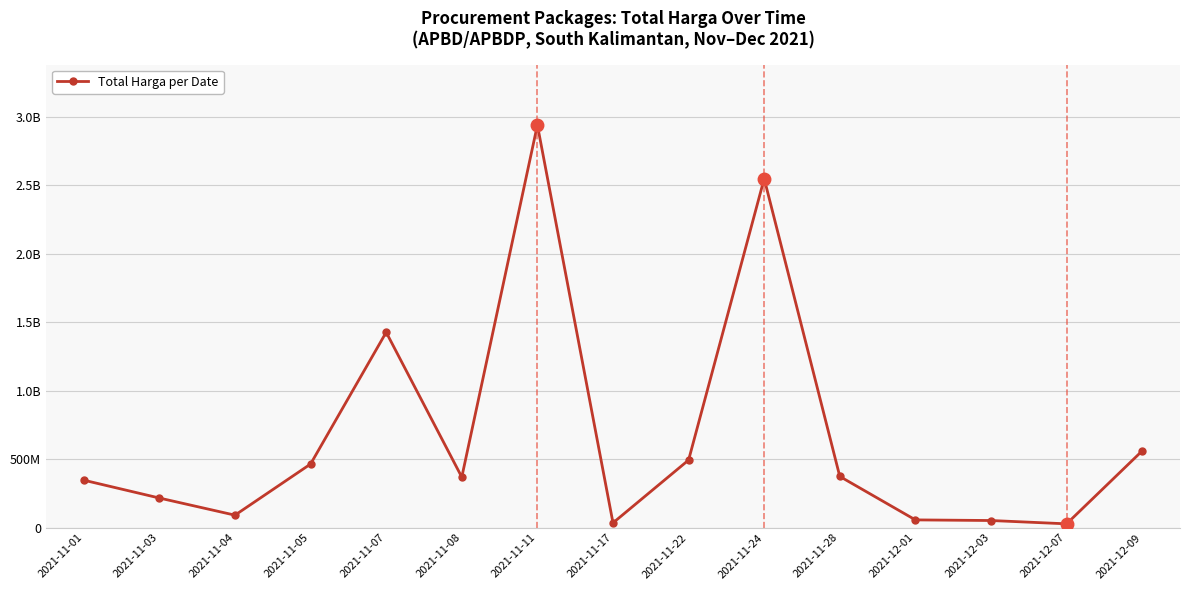

Does the chart have visible grid lines?

Yes